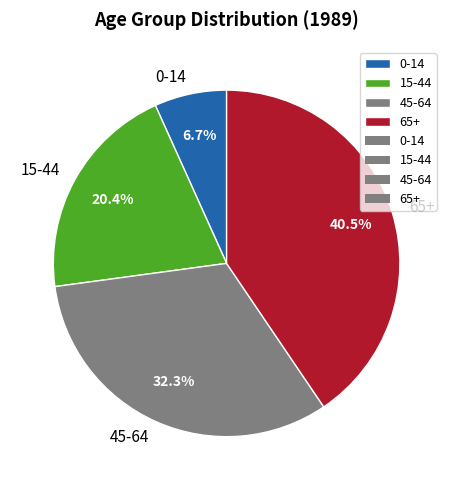

Rank the categories by value from highest to lowest.

65+, 45-64, 15-44, 0-14